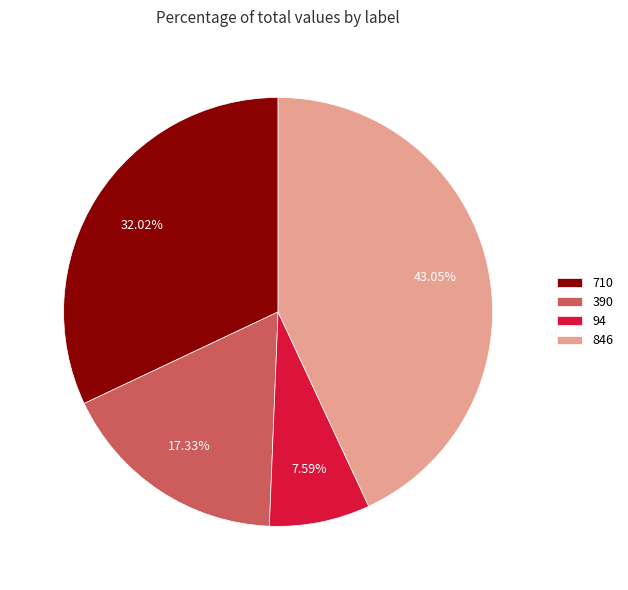

What percentage is NOT represented by 710?

68.0%